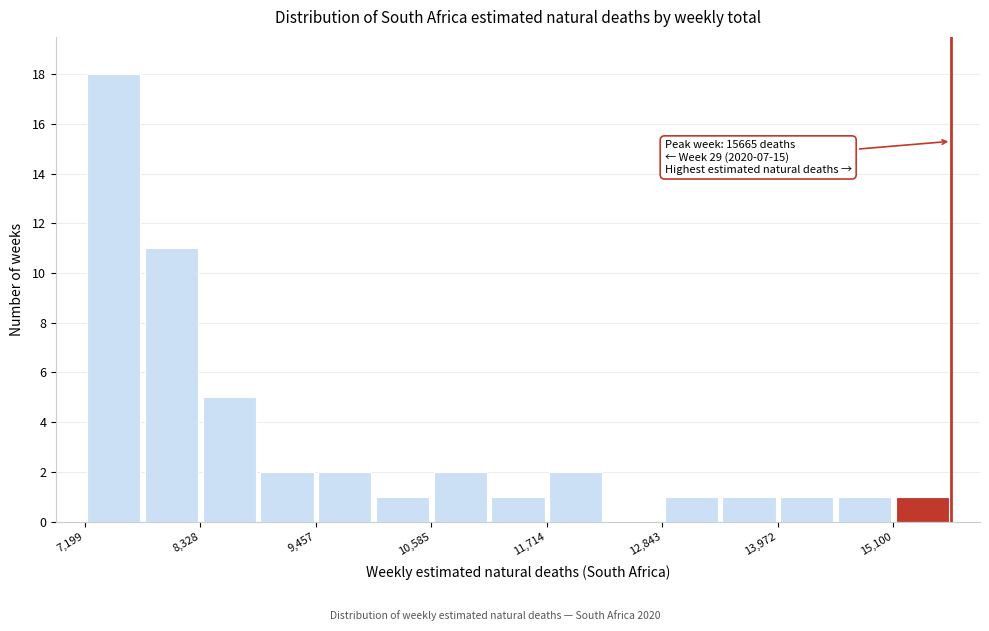

Around what value on the x-axis is the tallest bar? Give the approximate position of its centre, as read against the axis.

7400